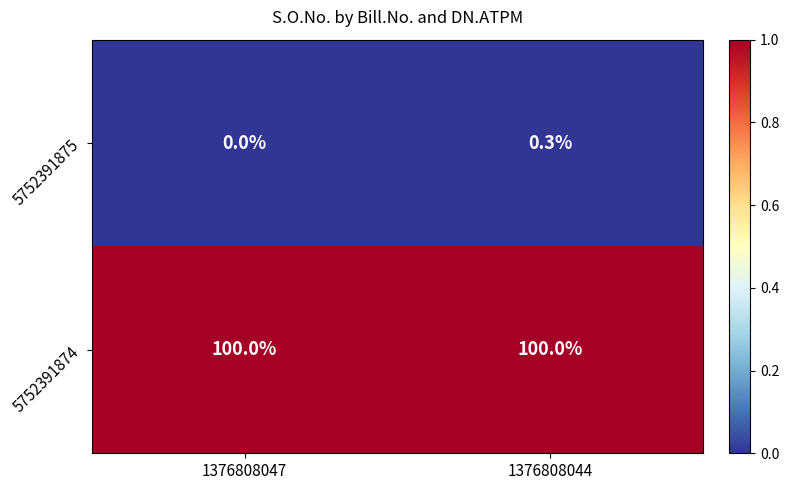

Which category has the lowest value across all series?

1376808047